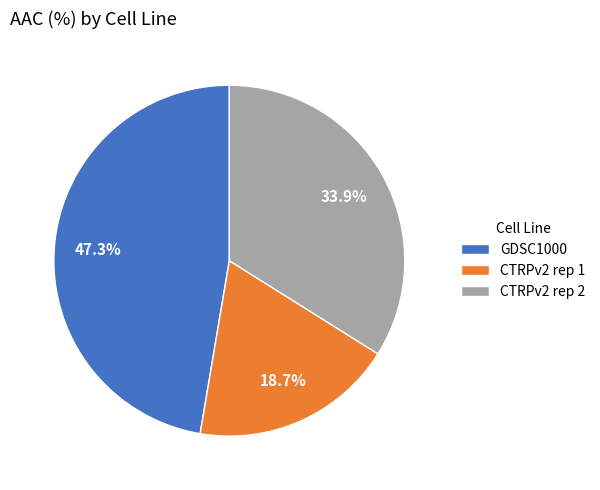

Which category has the biggest portion of the pie?

GDSC1000